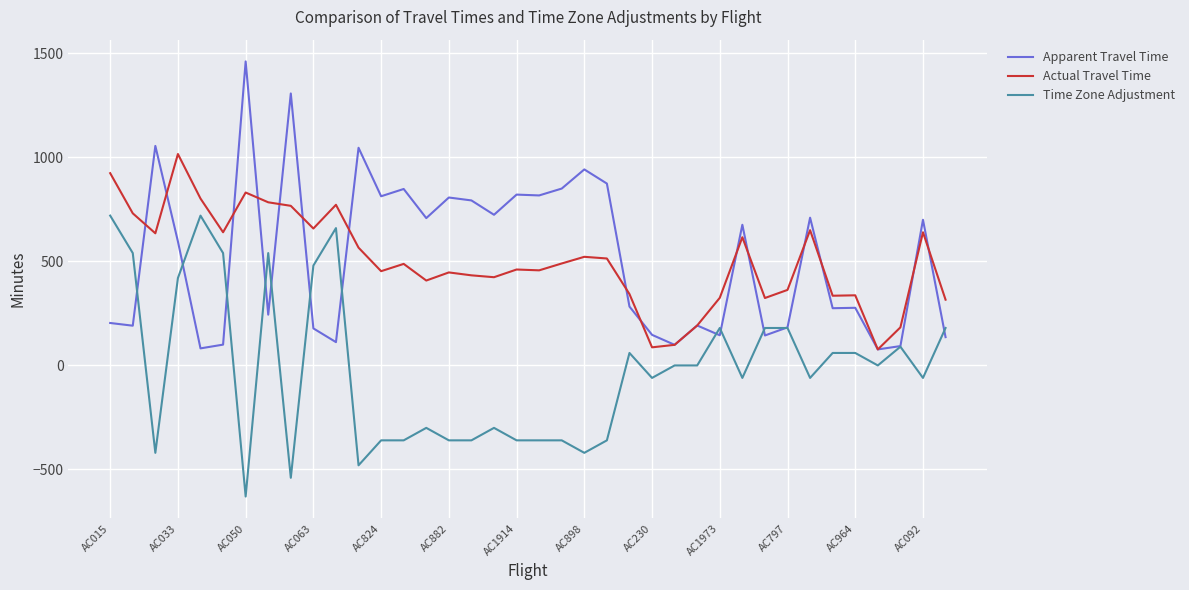

What is the minimum value shown in the chart?

-630